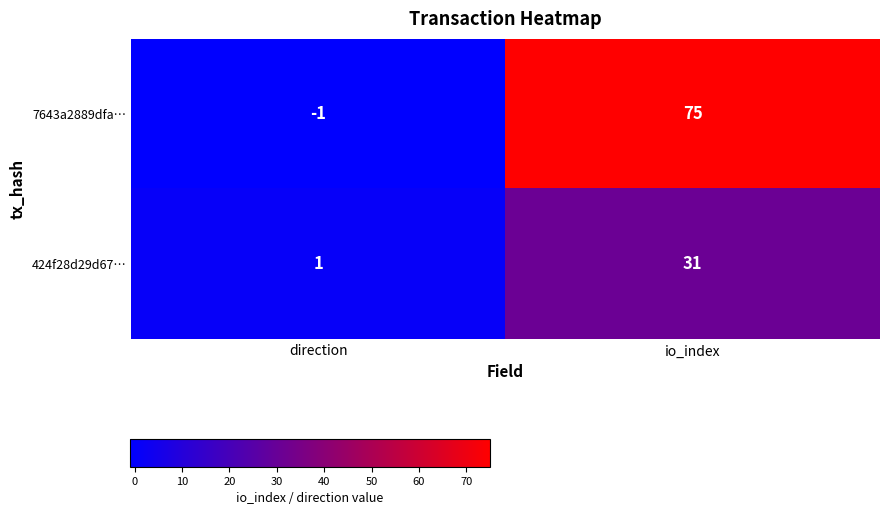

At which category is the sum across all series the highest?

io_index